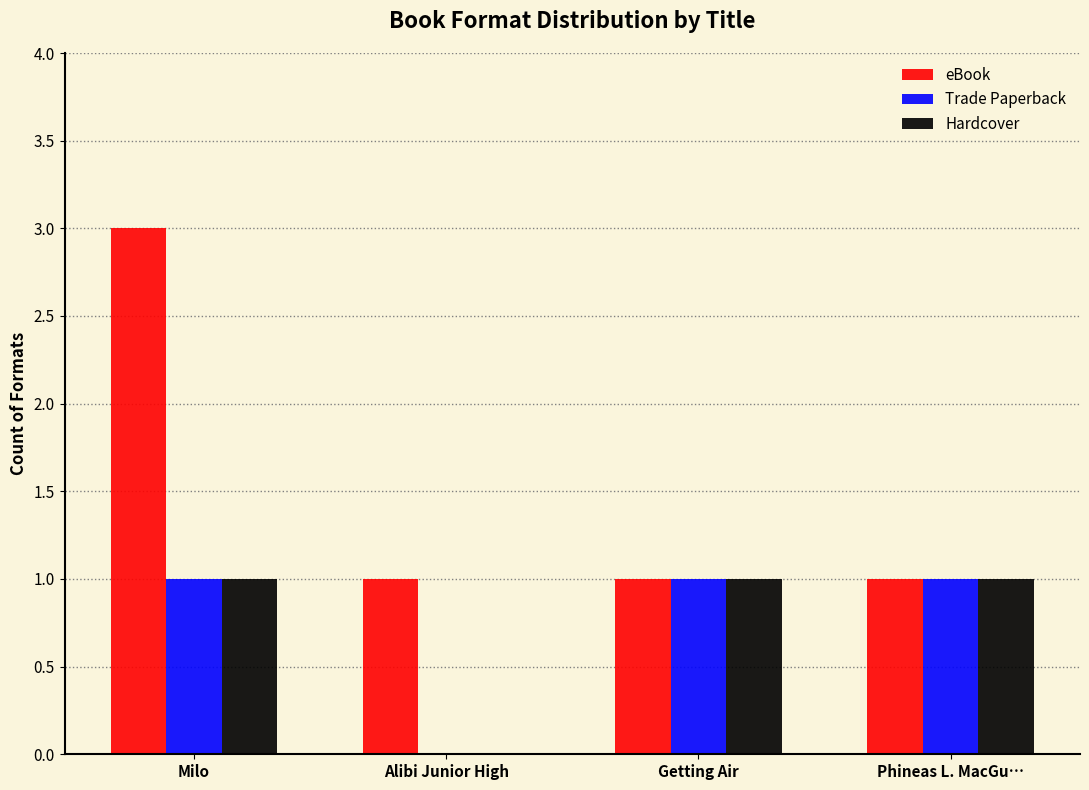

Reading right to left, transcribe all the data shown in this chart.

eBook: Phineas L. MacGu…=1	Getting Air=1	Alibi Junior High=1	Milo=3
Trade Paperback: Phineas L. MacGu…=1	Getting Air=1	Alibi Junior High=0	Milo=1
Hardcover: Phineas L. MacGu…=1	Getting Air=1	Alibi Junior High=0	Milo=1